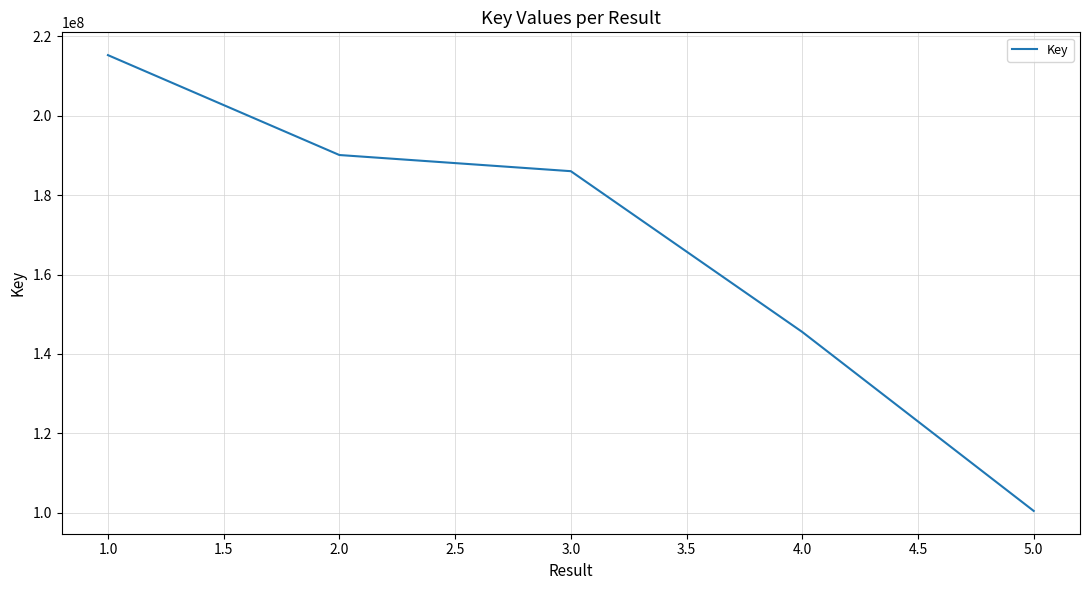

What is the maximum value shown in the chart?

215295875